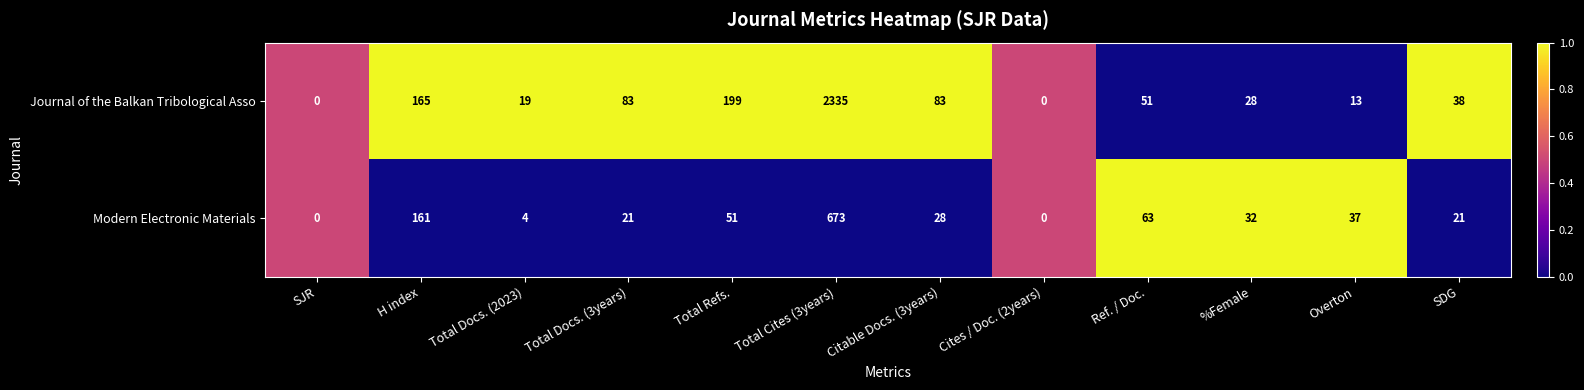

Reading right to left, transcribe all the data shown in this chart.

Journal of the Balkan Tribological Asso: SDG=38	Overton=13	%Female=28	Ref. / Doc.=51	Cites / Doc. (2years)=0	Citable Docs. (3years)=83	Total Cites (3years)=2335	Total Refs.=199	Total Docs. (3years)=83	Total Docs. (2023)=19	H index=165	SJR=0
Modern Electronic Materials: SDG=21	Overton=37	%Female=32	Ref. / Doc.=63	Cites / Doc. (2years)=0	Citable Docs. (3years)=28	Total Cites (3years)=673	Total Refs.=51	Total Docs. (3years)=21	Total Docs. (2023)=4	H index=161	SJR=0